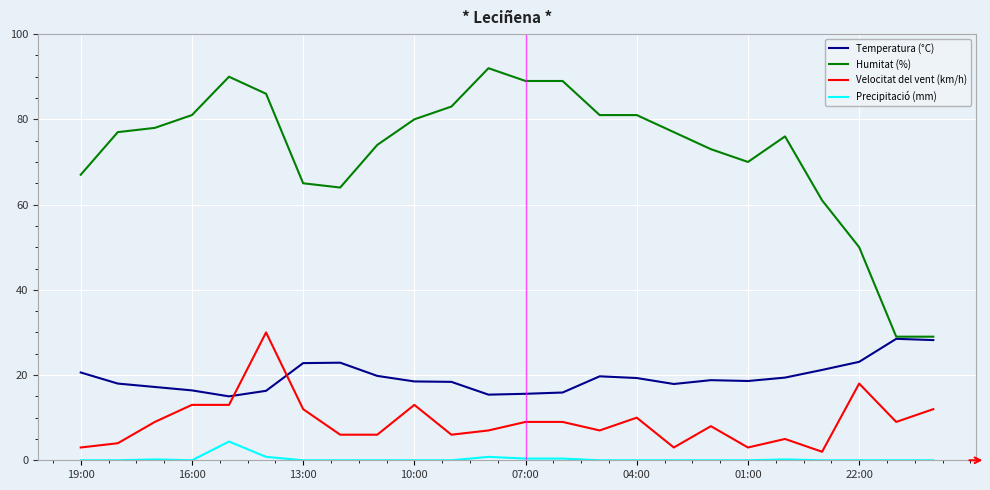

True or false: Precipitació (mm) and Humitat (%) cross at least once.

False